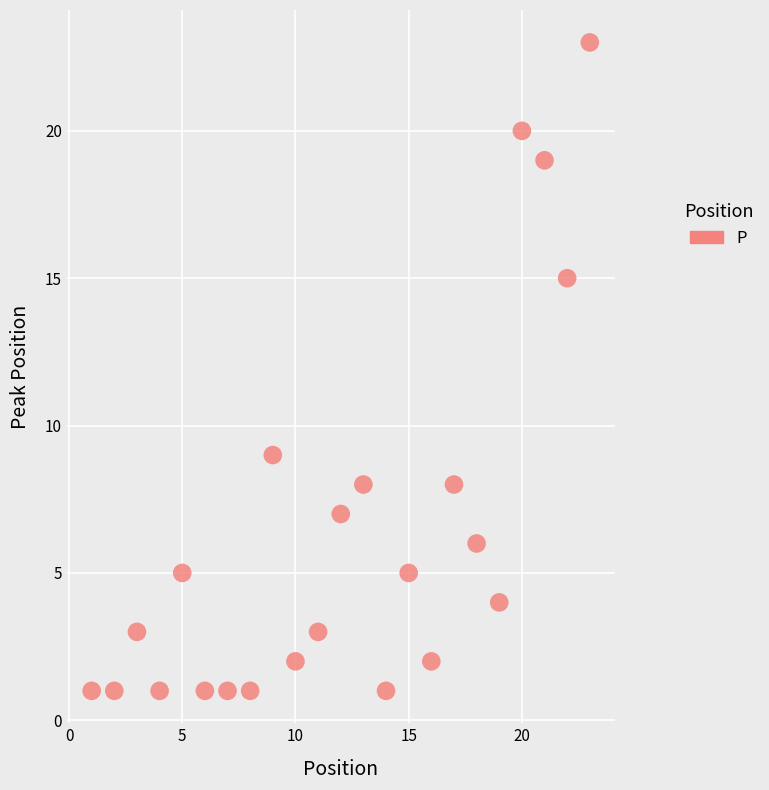

What is the range of X values (max minus min)?

22